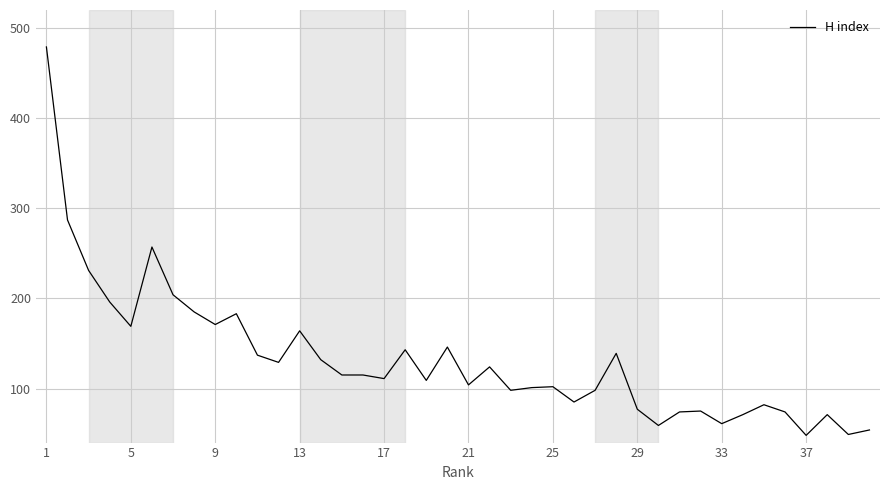

What is the difference between the maximum and minimum values?

431